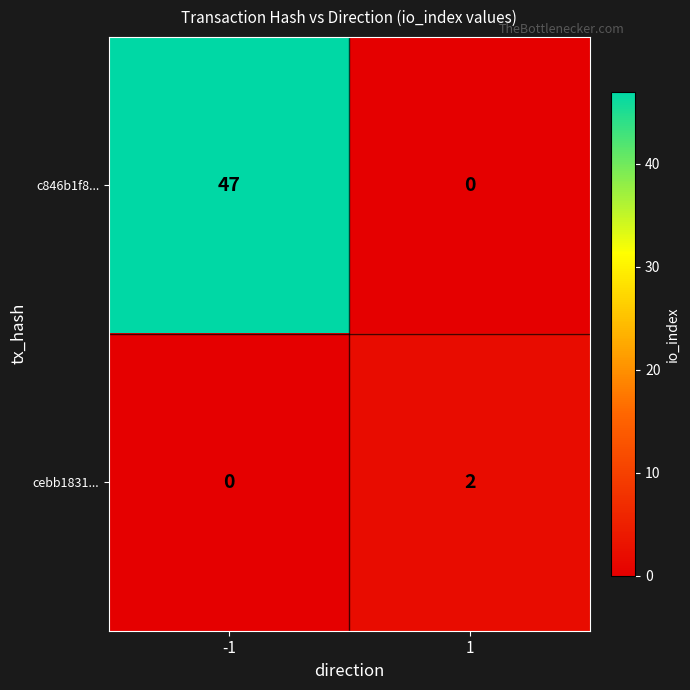

What is the sum of all c846b1f8... values?

47